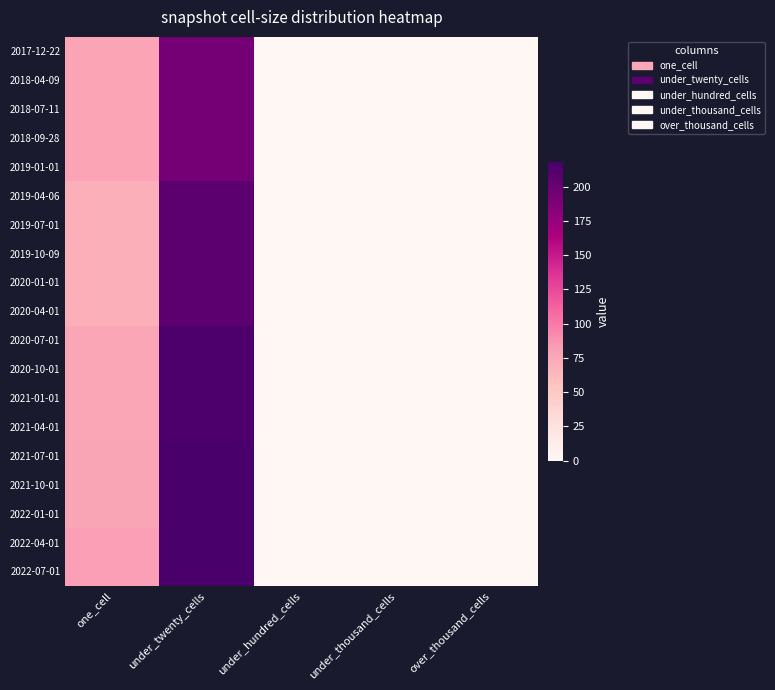

At under_thousand_cells, list the series in order from largest to smallest.

2017-12-22, 2018-04-09, 2018-07-11, 2018-09-28, 2019-01-01, 2019-04-06, 2019-07-01, 2019-10-09, 2020-01-01, 2020-04-01, 2020-07-01, 2020-10-01, 2021-01-01, 2021-04-01, 2021-07-01, 2021-10-01, 2022-01-01, 2022-04-01, 2022-07-01